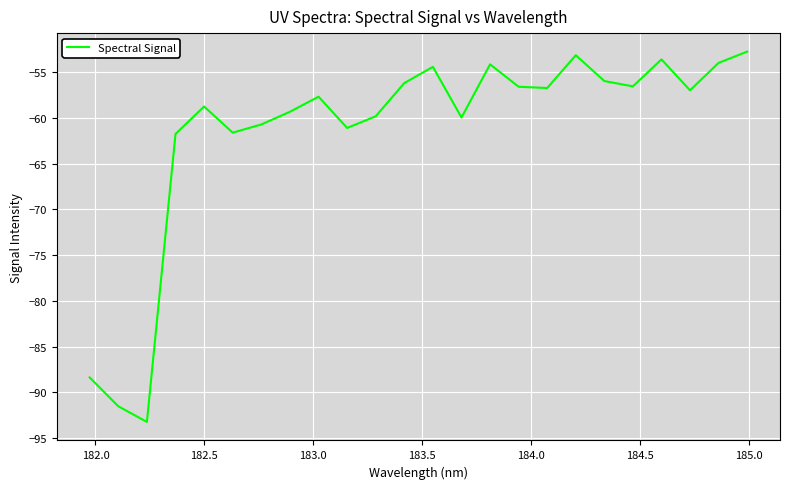

What is the greatest value displayed?

-52.7